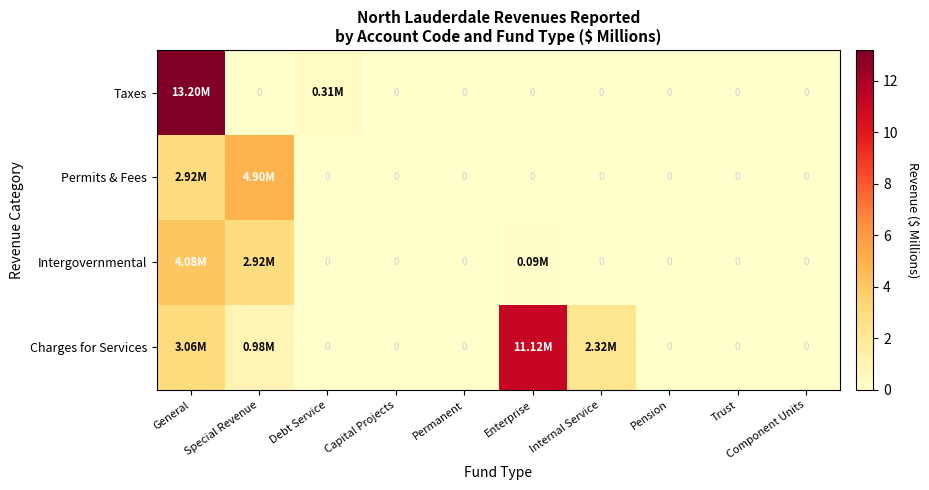

What is the average value of the Taxes series?

1.4